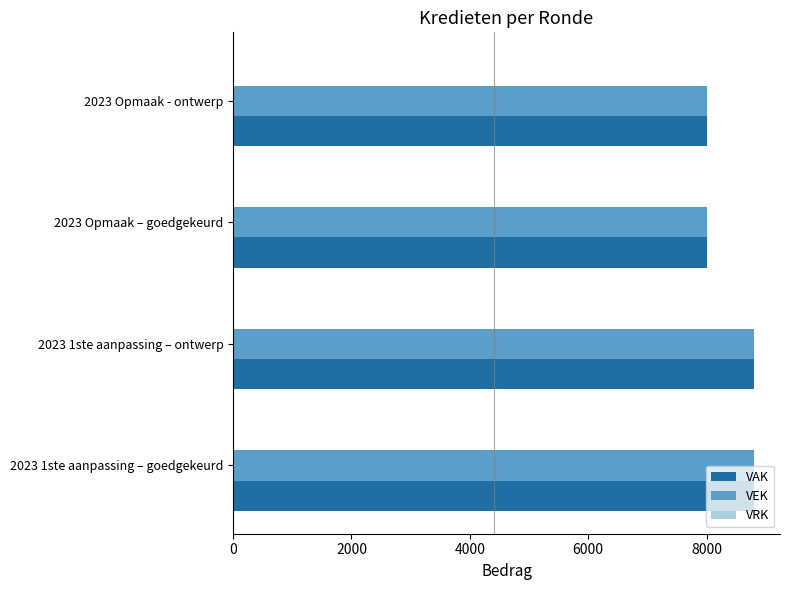

How many VEK values are between 8000 and 8800?

4